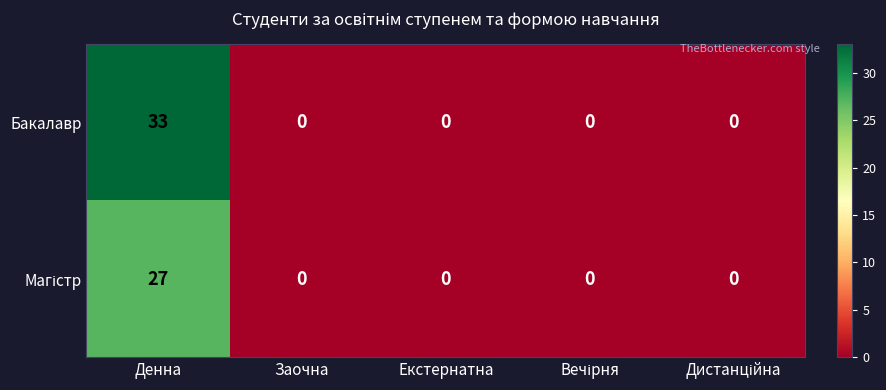

Which series has the widest spread of values?

Бакалавр